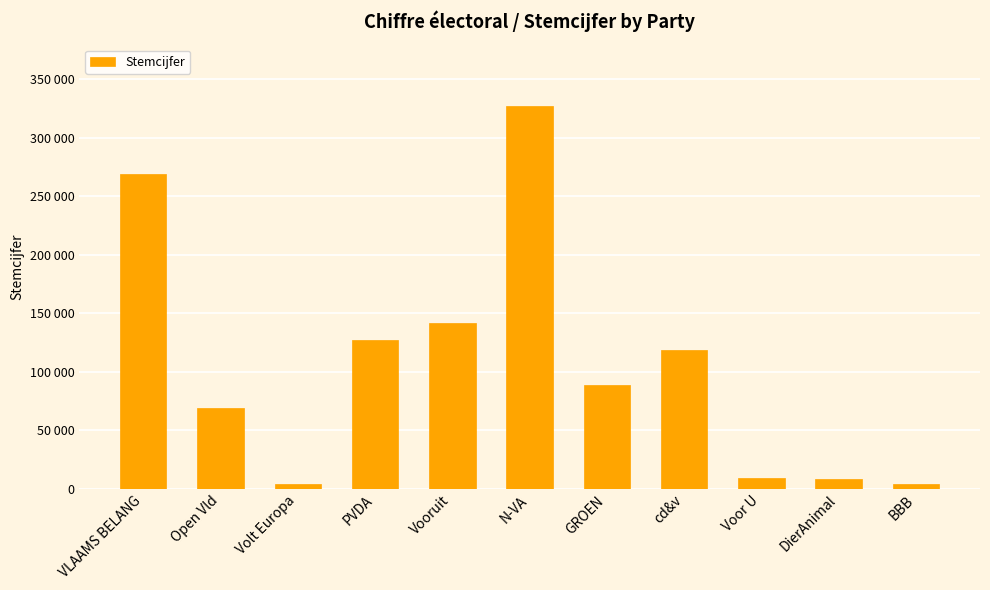

What is the difference between the maximum and minimum values?

323339